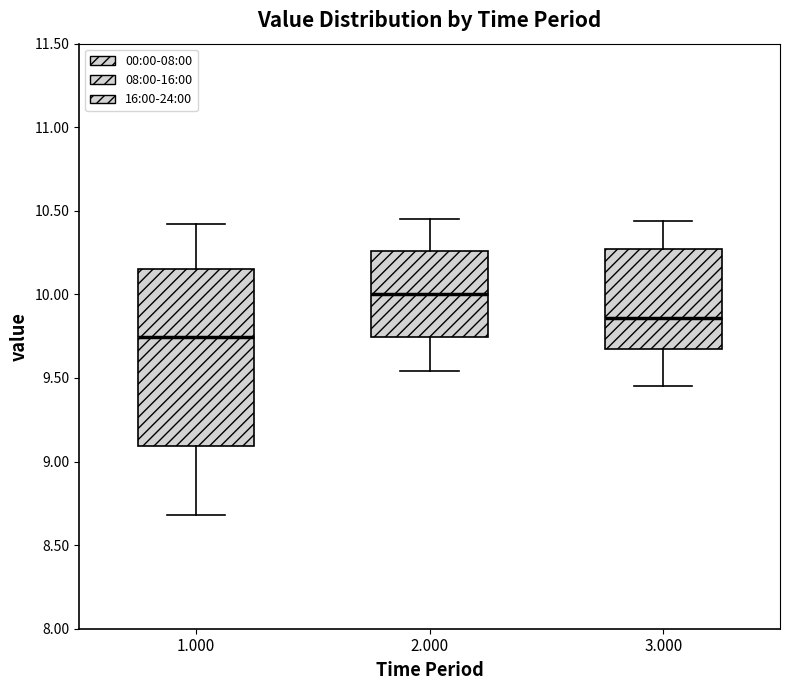

Reading left to right, transcribe this box plot: for each box, give where its median line is, the range the box spans, and where its two whiskers end, as read against the y-axis. The values are not printed on the chart, so give them approximately, as read against the axis.

1.000: median 9.75, box 9.10 to 10.15, whiskers 8.70 to 10.40
2.000: median 10.00, box 9.75 to 10.25, whiskers 9.55 to 10.45
3.000: median 9.85, box 9.70 to 10.25, whiskers 9.45 to 10.45